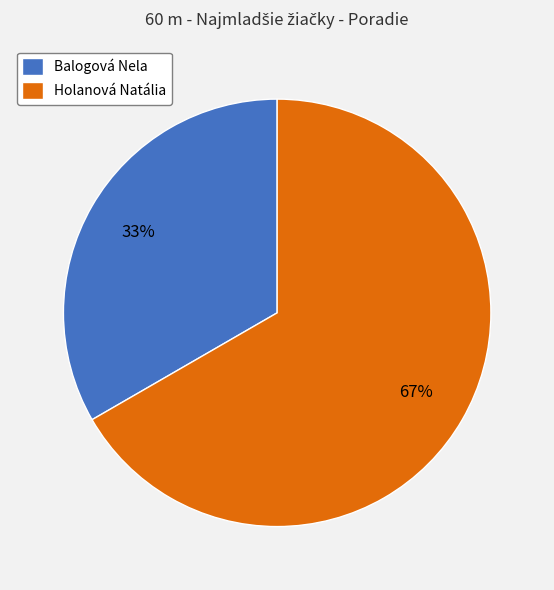

To the nearest percent, what percentage of the pie is Holanová Natália?

67%